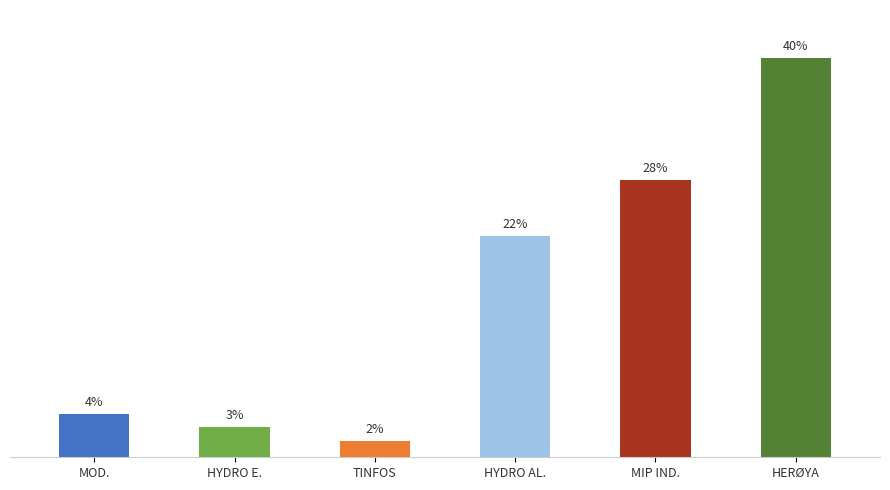

Is it true that the value at HYDRO E. is 1576.2?

False